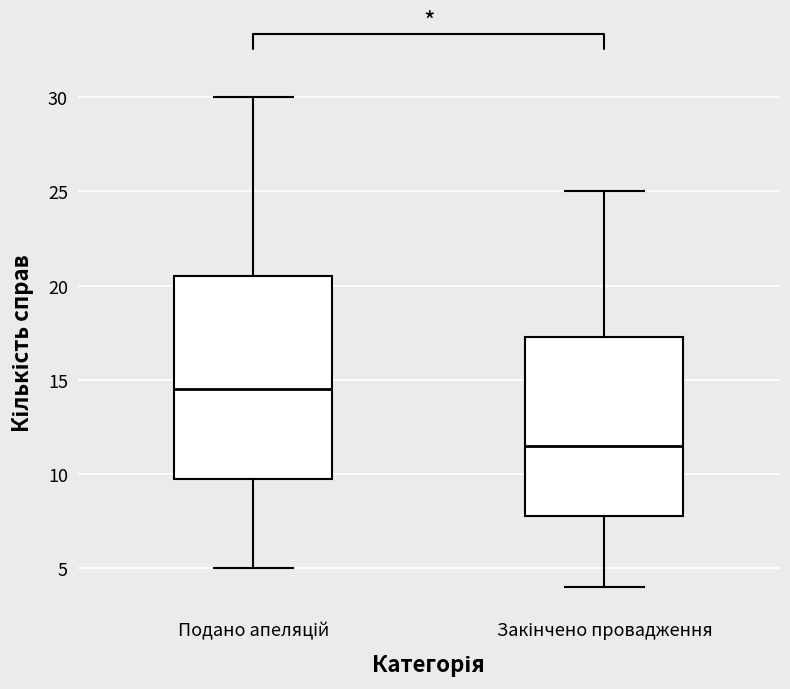

Which box is the tallest, from its lower edge to its upper edge?

Подано апеляцій